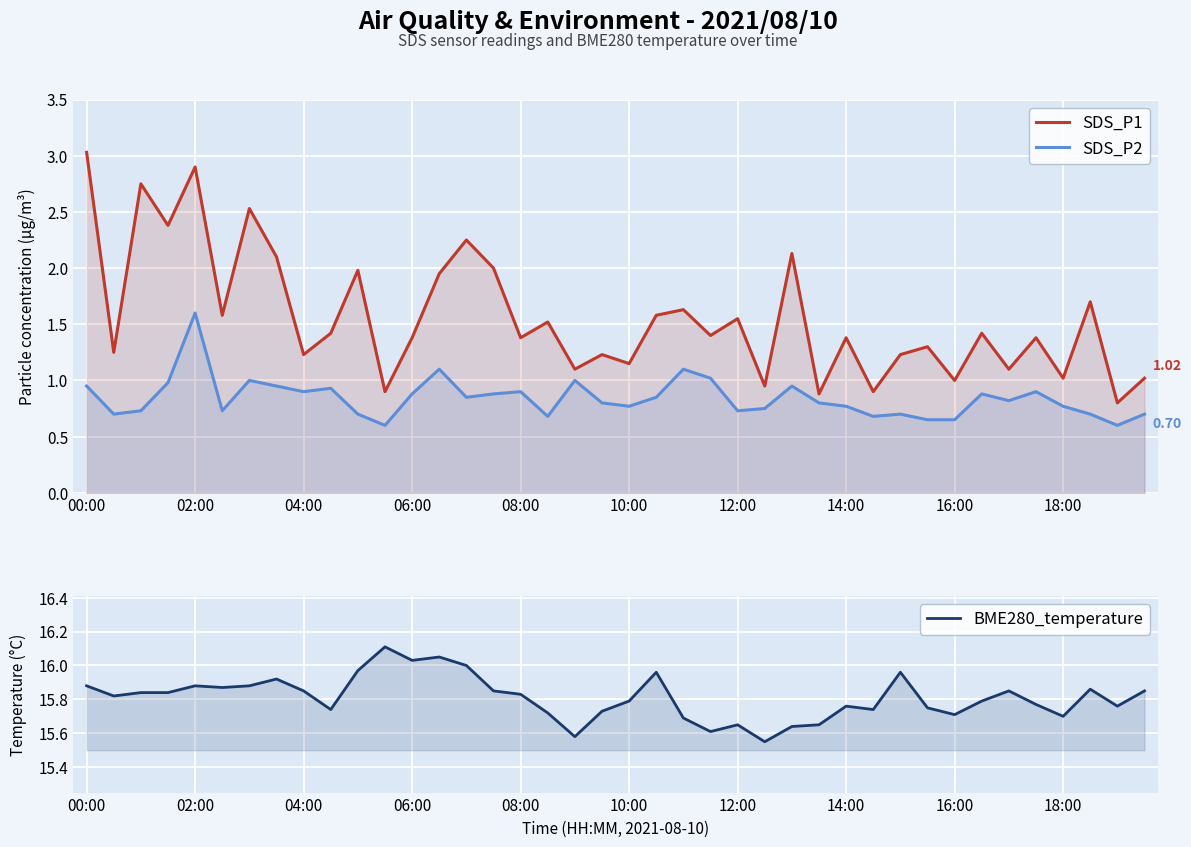

Is it true that BME280_temperature equals 6.1 at 14:00?

False